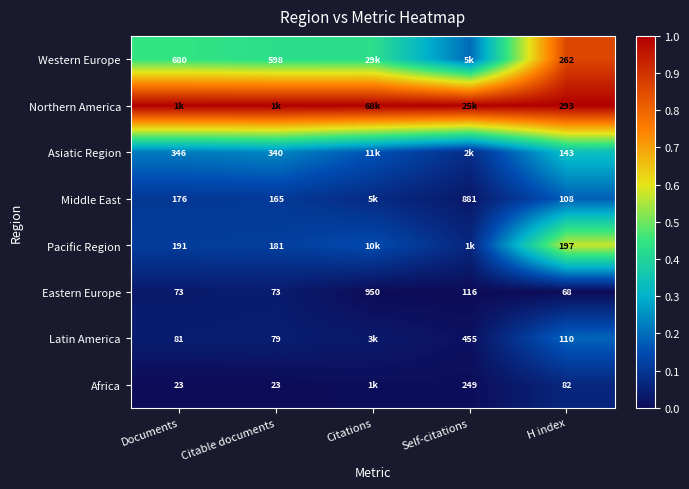

Is the value of Africa at H index greater than the value of Eastern Europe at Self-citations?

No